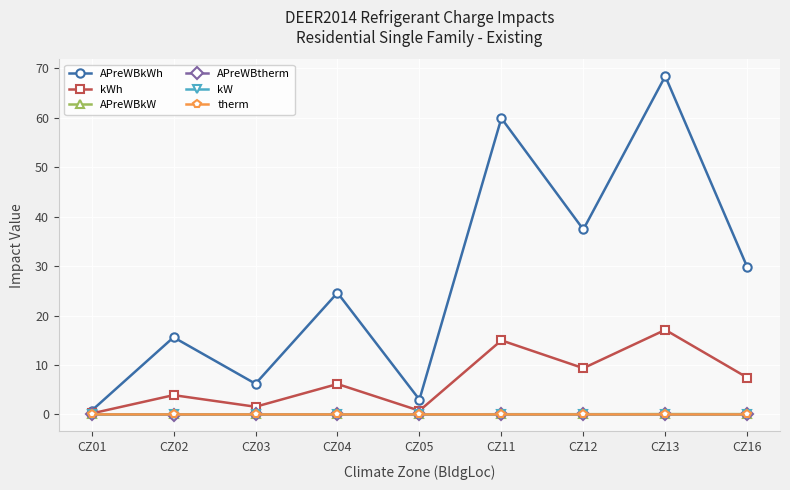

What is the sum of all APreWBkW values?

0.2